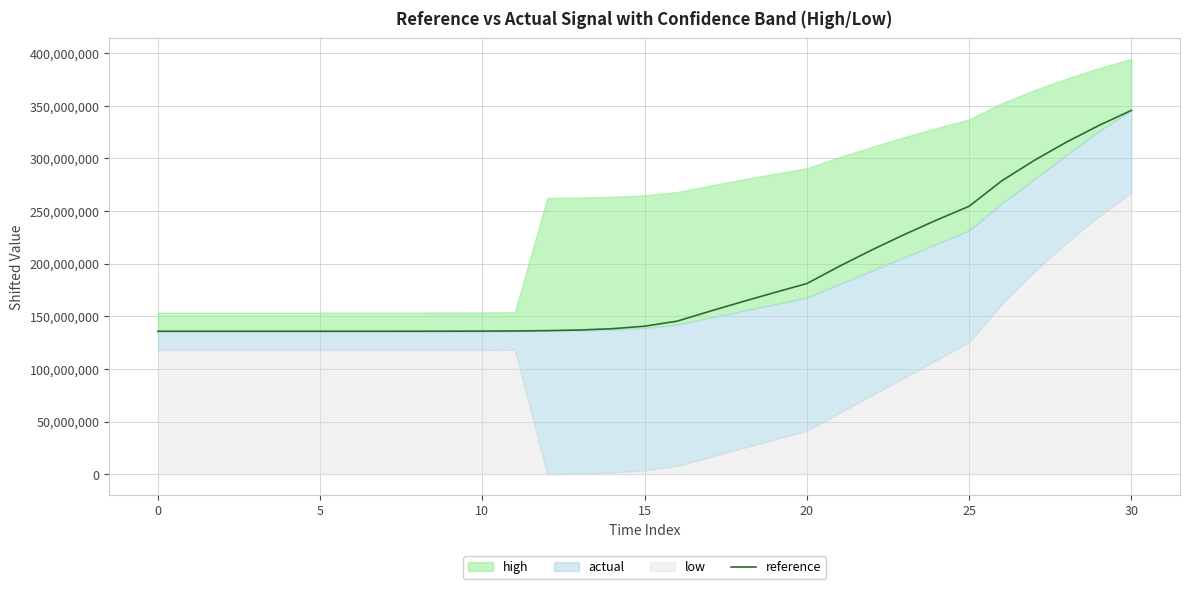

What is the minimum value for reference?

135785153.8